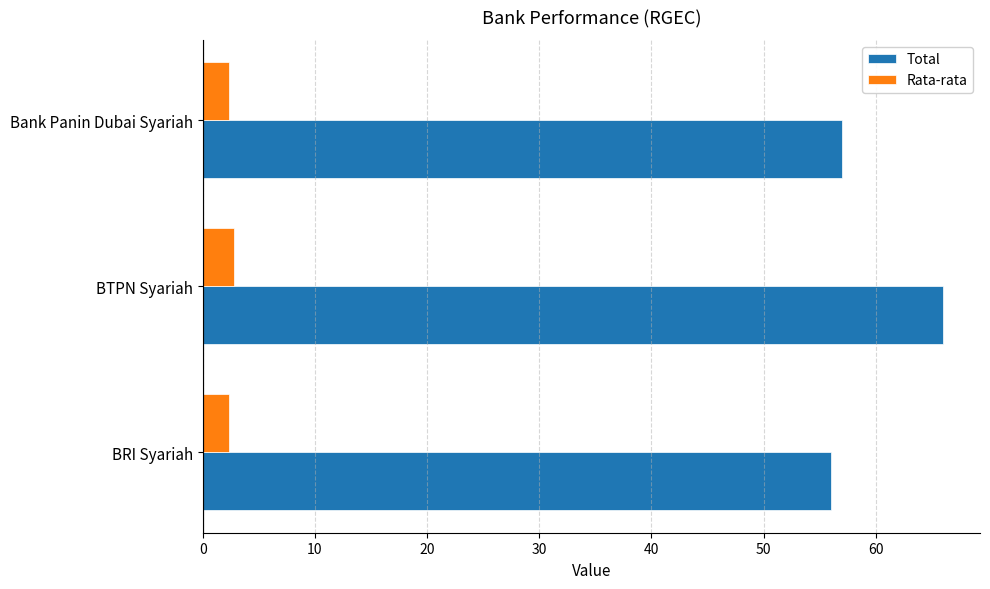

What is the minimum value shown in the chart?

2.3